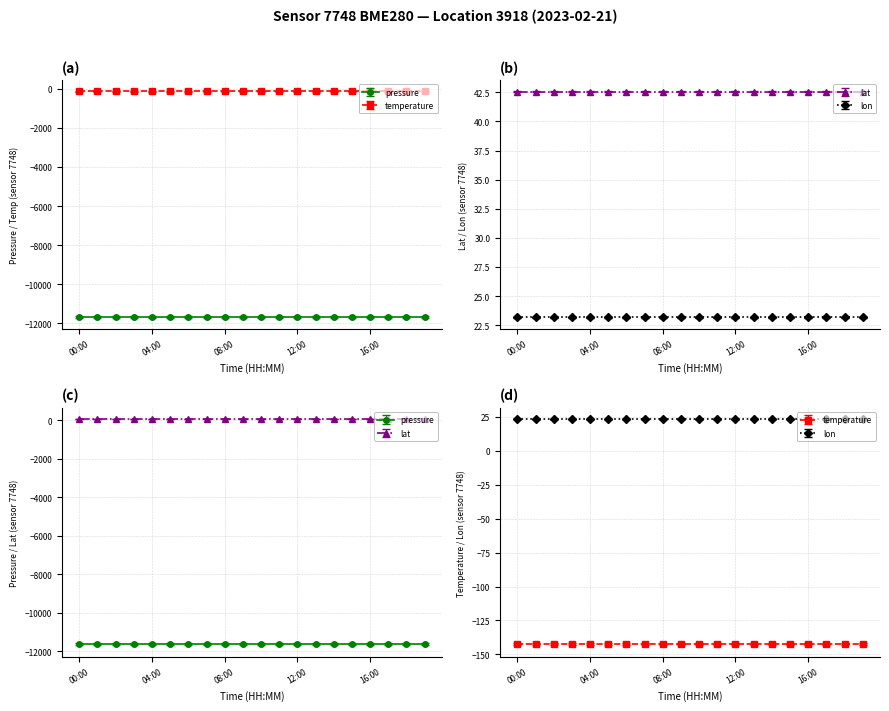

Reading right to left, what are all the values shown in this chart?

pressure: 19:00=-11650.8	18:00=-11650.8	17:00=-11650.8	16:00=-11650.8	15:00=-11650.8	14:00=-11650.8	13:00=-11650.8	12:00=-11650.8	11:00=-11650.8	10:00=-11650.8	09:00=-11650.8	08:00=-11650.8	07:00=-11650.8	06:00=-11650.8	05:00=-11650.8	04:00=-11650.8	03:00=-11650.8	02:00=-11650.8	01:00=-11650.8	00:00=-11650.8
temperature: 19:00=-142.3	18:00=-142.3	17:00=-142.3	16:00=-142.3	15:00=-142.3	14:00=-142.3	13:00=-142.3	12:00=-142.3	11:00=-142.3	10:00=-142.3	09:00=-142.3	08:00=-142.3	07:00=-142.3	06:00=-142.3	05:00=-142.3	04:00=-142.3	03:00=-142.3	02:00=-142.3	01:00=-142.3	00:00=-142.3
lat: 19:00=42.6	18:00=42.6	17:00=42.6	16:00=42.6	15:00=42.6	14:00=42.6	13:00=42.6	12:00=42.6	11:00=42.6	10:00=42.6	09:00=42.6	08:00=42.6	07:00=42.6	06:00=42.6	05:00=42.6	04:00=42.6	03:00=42.6	02:00=42.6	01:00=42.6	00:00=42.6
lon: 19:00=23.2	18:00=23.2	17:00=23.2	16:00=23.2	15:00=23.2	14:00=23.2	13:00=23.2	12:00=23.2	11:00=23.2	10:00=23.2	09:00=23.2	08:00=23.2	07:00=23.2	06:00=23.2	05:00=23.2	04:00=23.2	03:00=23.2	02:00=23.2	01:00=23.2	00:00=23.2